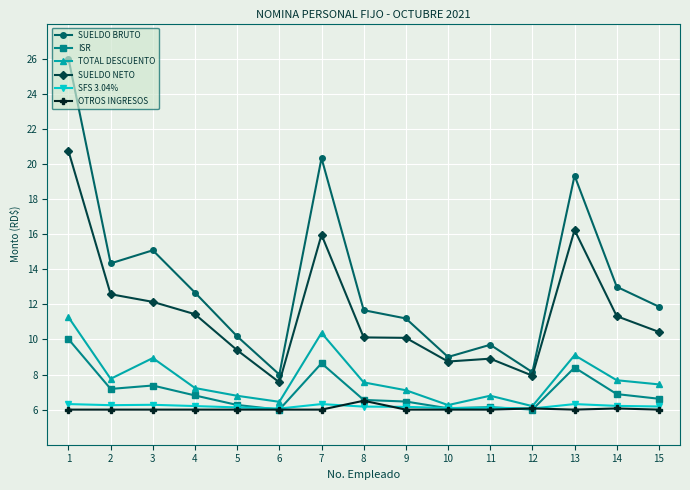

What is the difference between the highest and lowest values at 13?

13.3